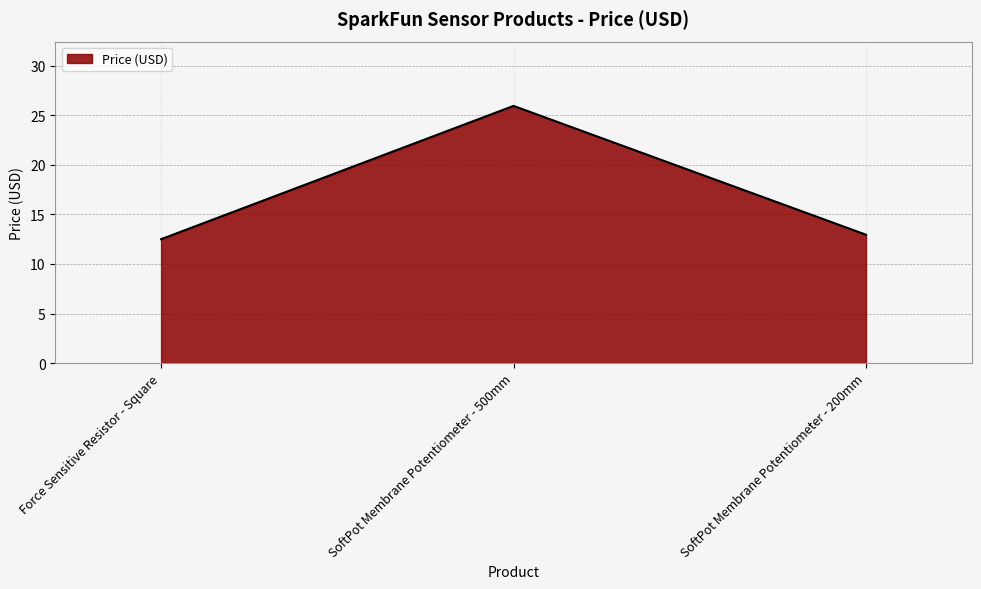

Rank the categories by value from highest to lowest.

SoftPot Membrane Potentiometer - 500mm, SoftPot Membrane Potentiometer - 200mm, Force Sensitive Resistor - Square